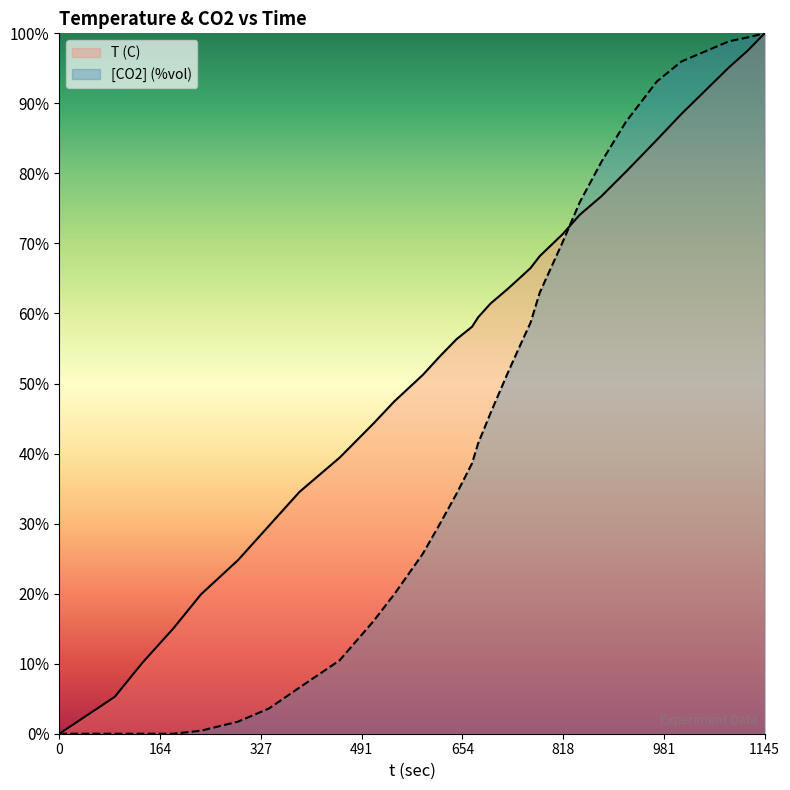

How many lines are shown in the chart?

2